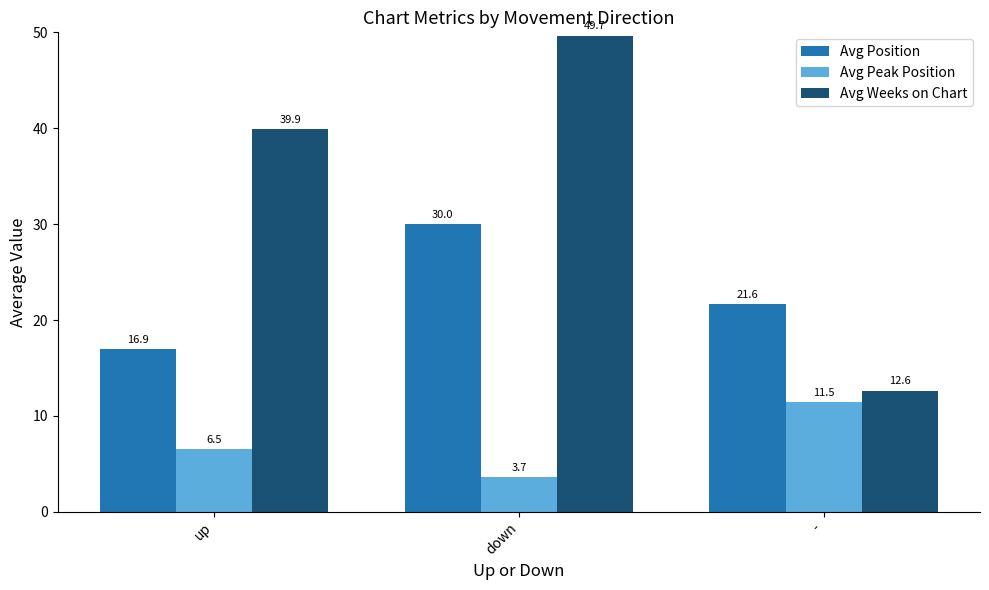

What is the spread (max minus min) of values at -?

10.2